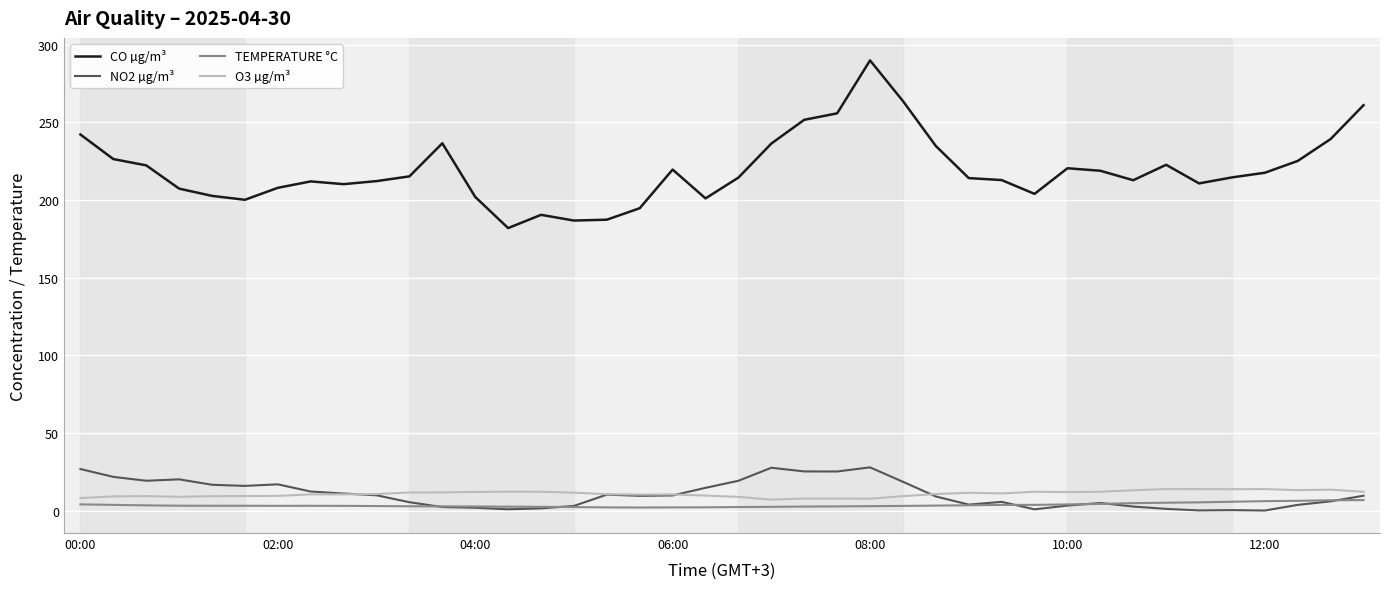

What is the sum of all O3 µg/m³ values?

434.6